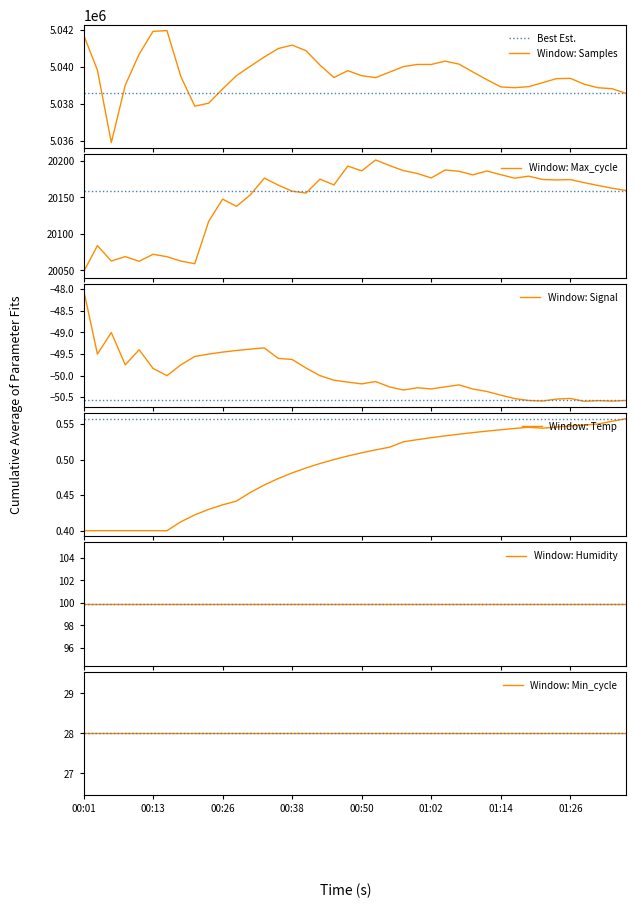

At how many categories does at least one series exceed 829286?

40